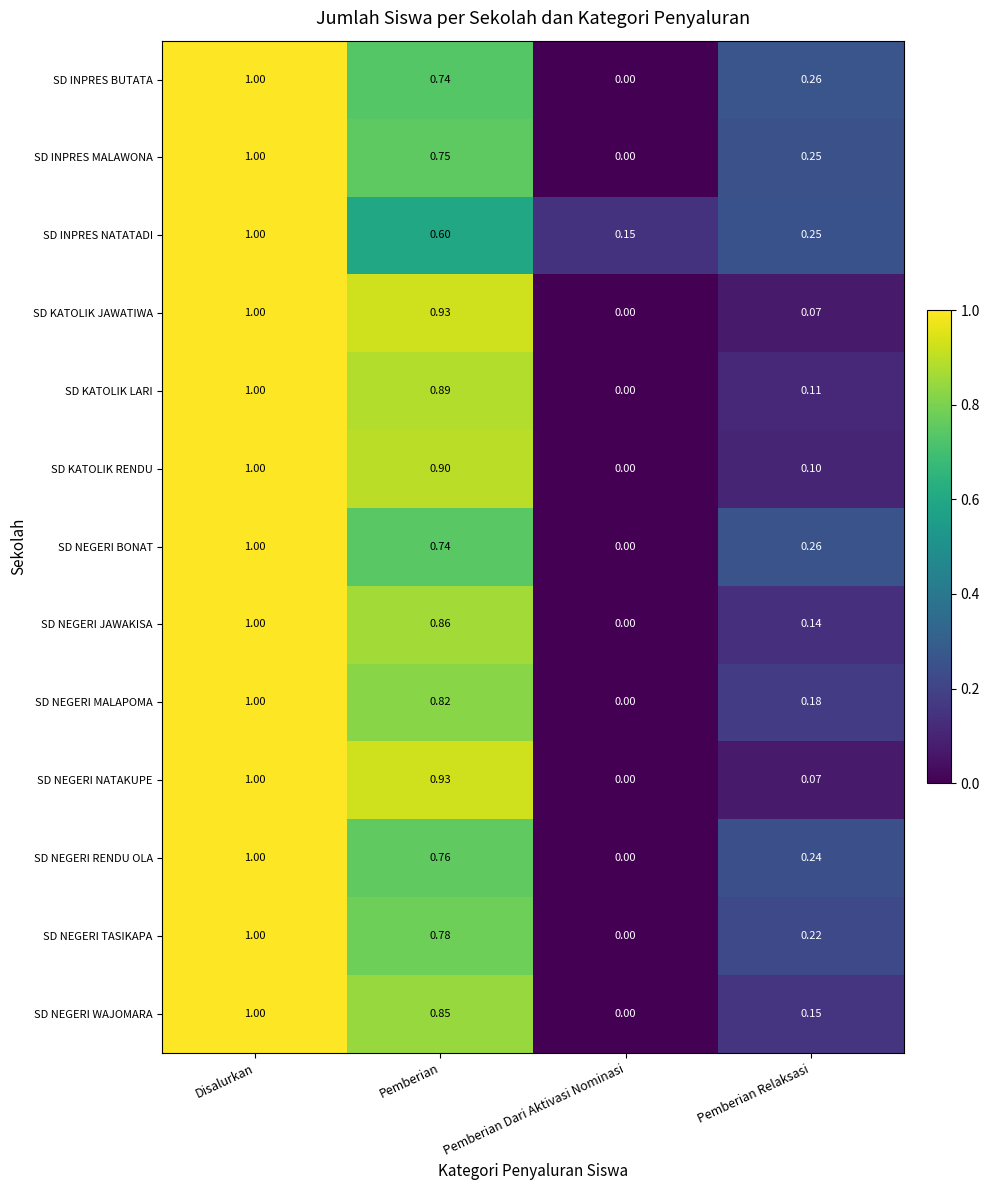

At which label does SD NEGERI JAWAKISA reach its minimum?

Pemberian Dari Aktivasi Nominasi